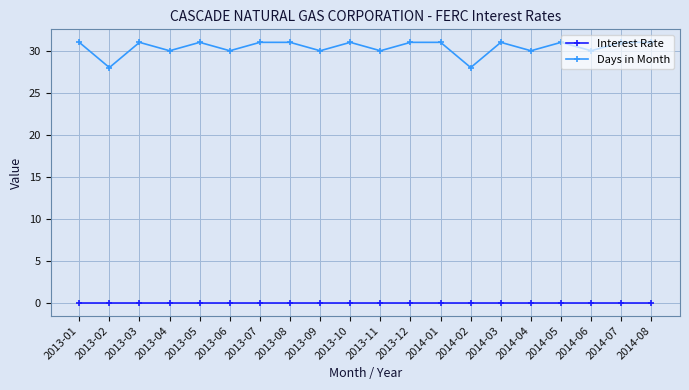

Rank the series by their average value, from highest to lowest.

Days in Month, Interest Rate